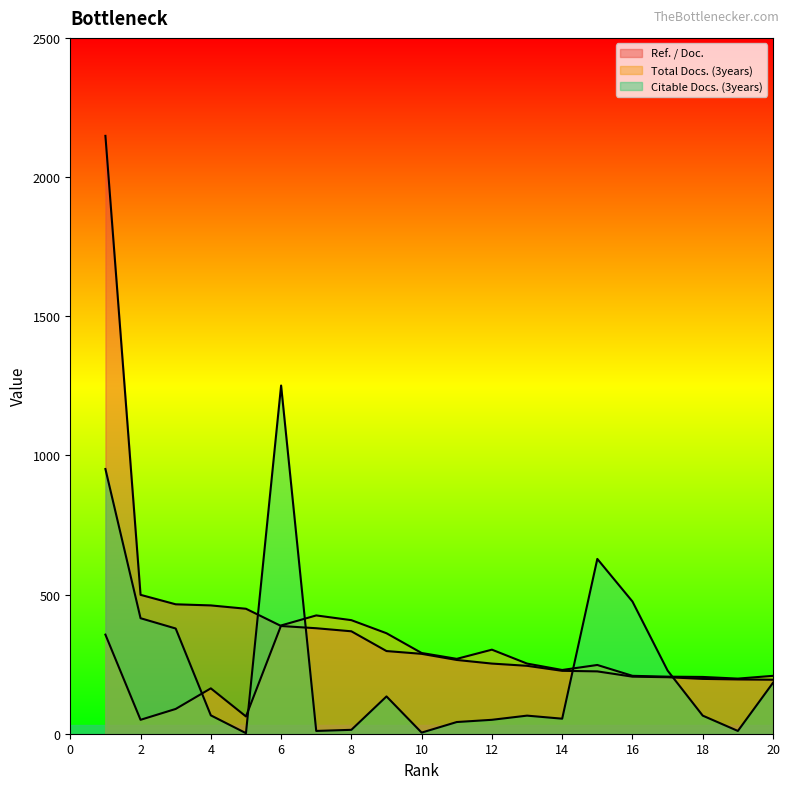

Between 19 and 9, which is larger?

9